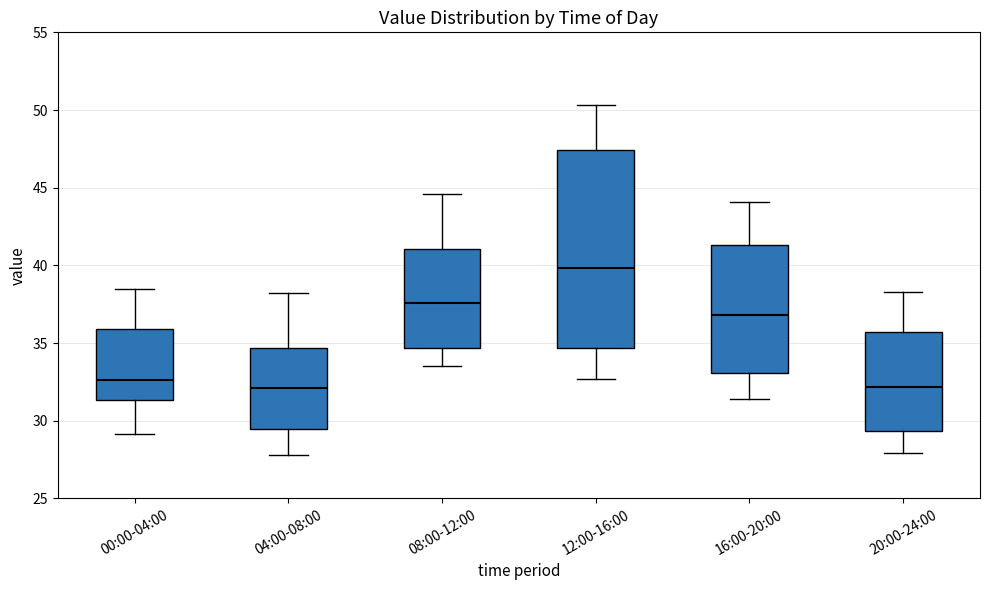

Reading left to right, transcribe this box plot: for each box, give where its median line is, the range the box spans, and where its two whiskers end, as read against the y-axis. The values are not printed on the chart, so give them approximately, as read against the axis.

00:00-04:00: median 32.5, box 31.5 to 36.0, whiskers 29.0 to 38.5
04:00-08:00: median 32.0, box 29.5 to 34.5, whiskers 28.0 to 38.0
08:00-12:00: median 37.5, box 34.5 to 41.0, whiskers 33.5 to 44.5
12:00-16:00: median 40.0, box 34.5 to 47.5, whiskers 32.5 to 50.5
16:00-20:00: median 37.0, box 33.0 to 41.5, whiskers 31.5 to 44.0
20:00-24:00: median 32.0, box 29.5 to 35.5, whiskers 28.0 to 38.5